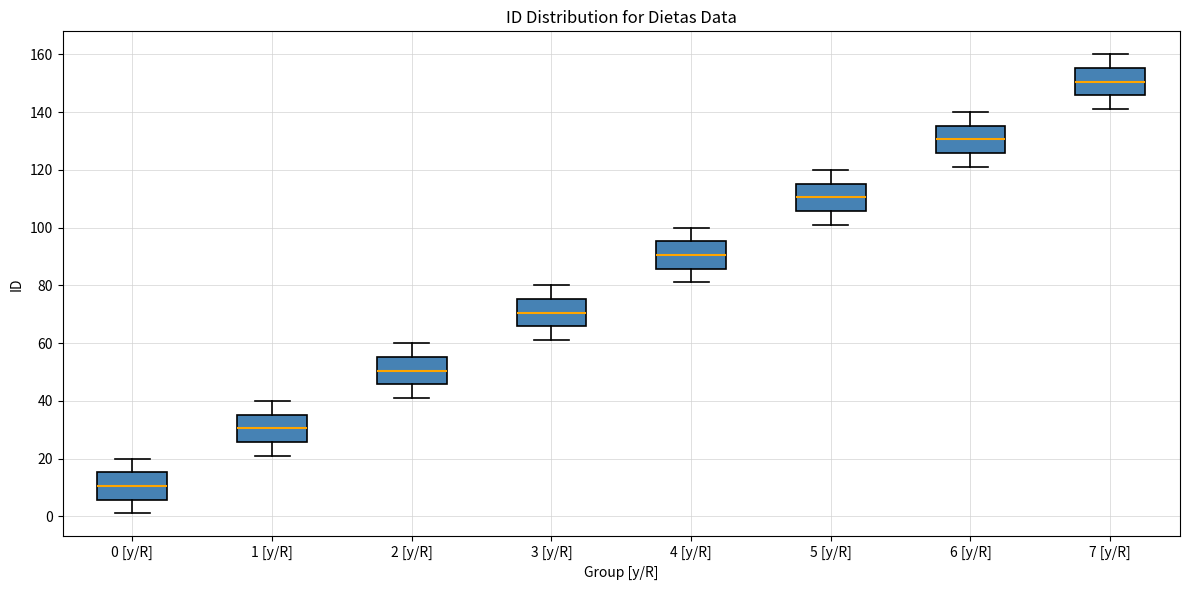

Where does the upper whisker of the box for 6 [y/R] end on the y-axis? The values are not printed on the chart, so give them approximately, as read against the axis.

140